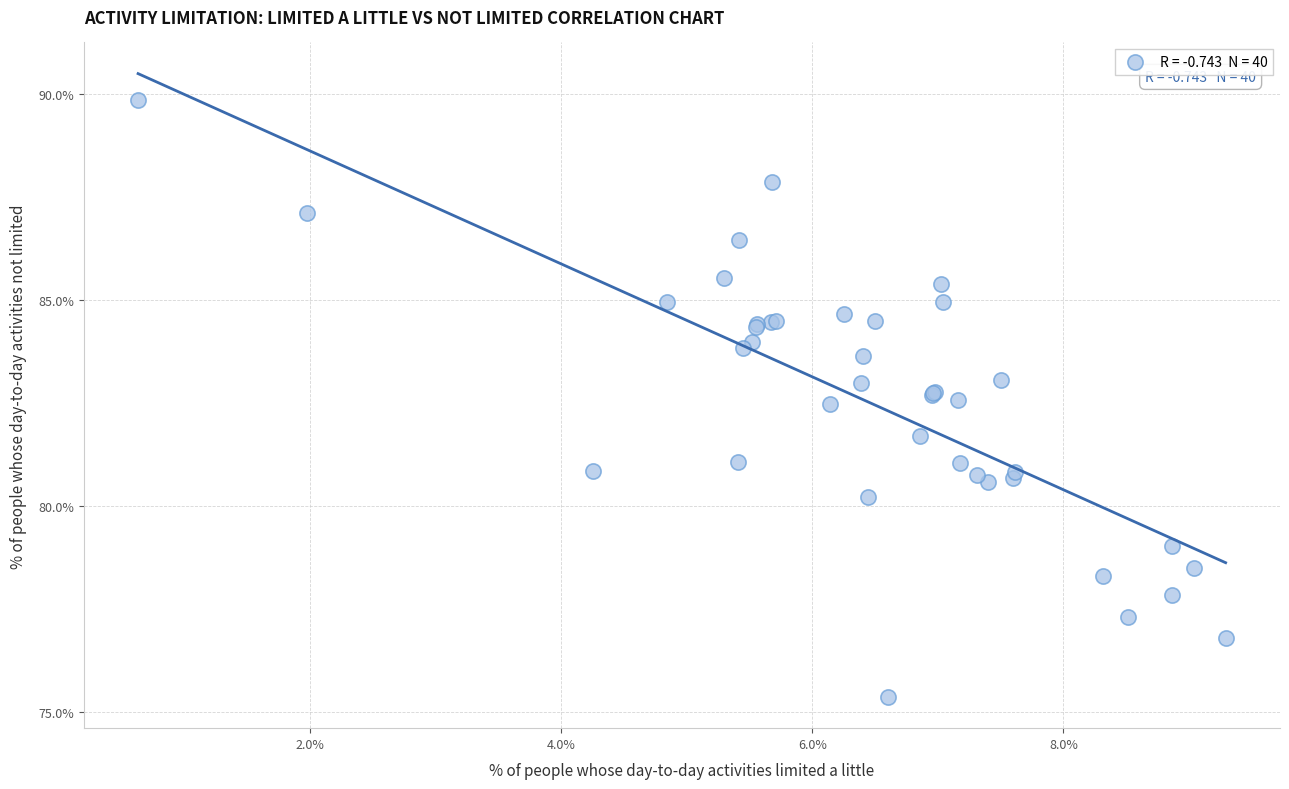

What Y value in the scatter plot is closest to 82?

81.7